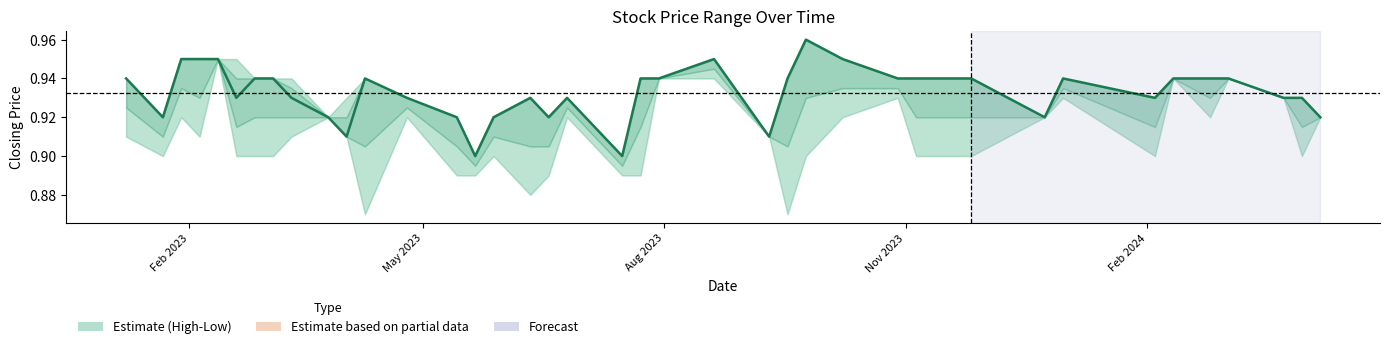

Reading left to right, list all the values displayed in this chart.

0.9	0.9	0.9	0.9	0.9	0.9	0.9	0.9	0.9	0.9	0.9	0.9	0.9	0.9	0.9	0.9	0.9	0.9	0.9	0.9	0.9	0.9	0.9	0.9	0.9	1.0	0.9	0.9	0.9	0.9	0.9	0.9	0.9	0.9	0.9	0.9	0.9	0.9	0.9	0.9